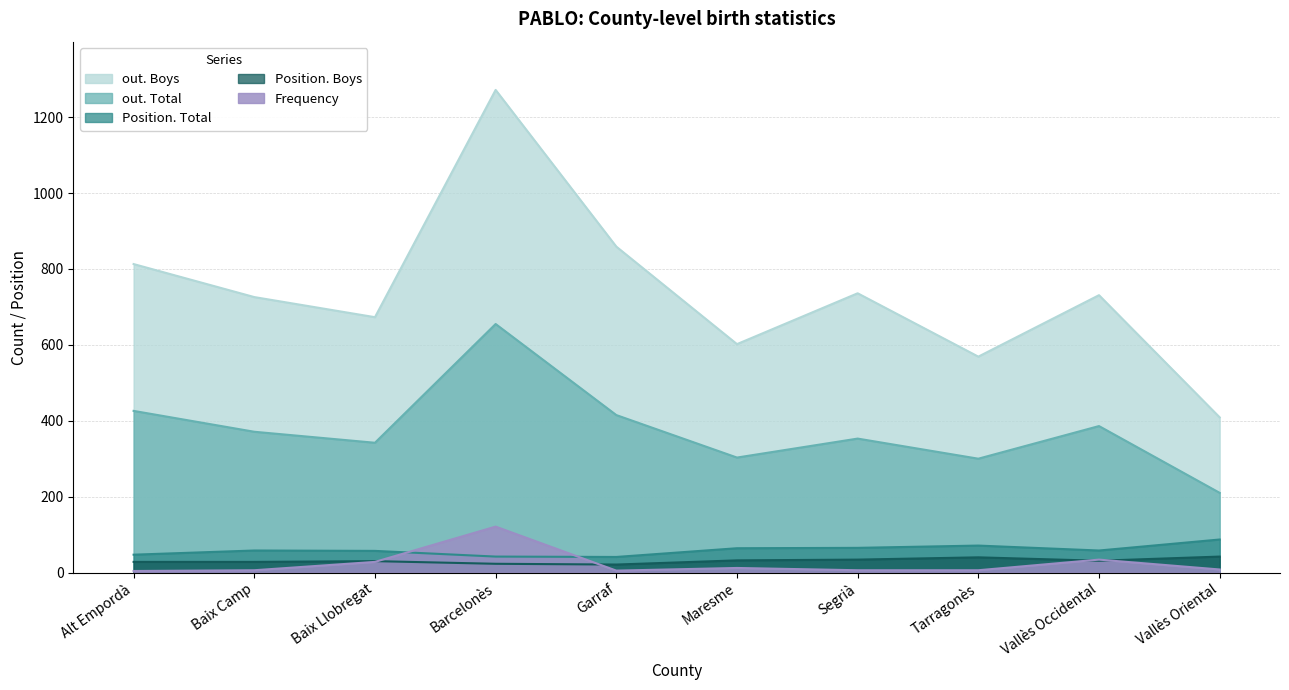

Reading left to right, transcribe all the data shown in this chart.

Frequency: Alt Empordà=4	Baix Camp=6	Baix Llobregat=28	Barcelonès=121	Garraf=5	Maresme=12	Segrià=6	Tarragonès=6	Vallès Occidental=34	Vallès Oriental=8
Position. Boys: Alt Empordà=28	Baix Camp=28	Baix Llobregat=30	Barcelonès=23	Garraf=21	Maresme=32	Segrià=34	Tarragonès=40	Vallès Occidental=31	Vallès Oriental=42
Position. Total: Alt Empordà=47	Baix Camp=58	Baix Llobregat=57	Barcelonès=42	Garraf=41	Maresme=64	Segrià=65	Tarragonès=71	Vallès Occidental=58	Vallès Oriental=87
out. Total: Alt Empordà=426	Baix Camp=371	Baix Llobregat=342	Barcelonès=655	Garraf=415	Maresme=303	Segrià=353	Tarragonès=300	Vallès Occidental=386	Vallès Oriental=210
out. Boys: Alt Empordà=813	Baix Camp=726	Baix Llobregat=673	Barcelonès=1272	Garraf=859	Maresme=602	Segrià=736	Tarragonès=569	Vallès Occidental=731	Vallès Oriental=409